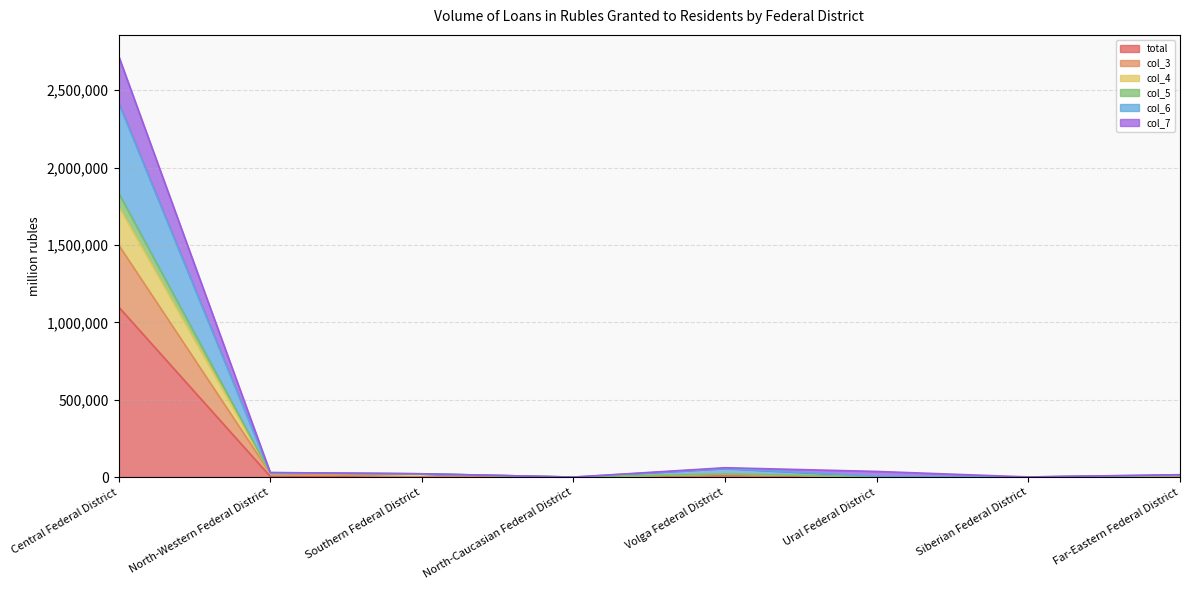

What value does the total series have at Ural Federal District, to the nearest 10?

1050